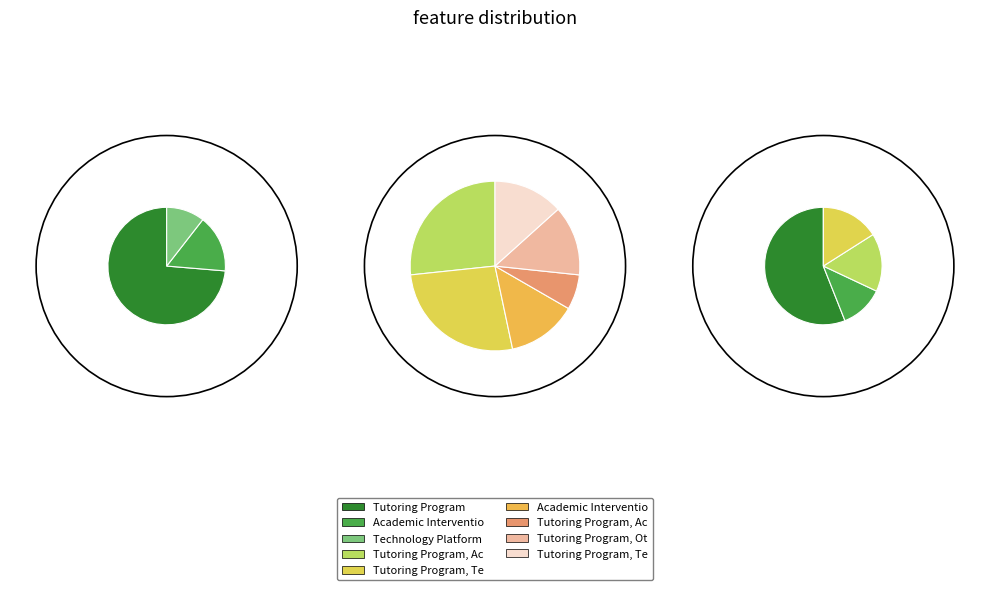

How many segments does this pie chart have?

9